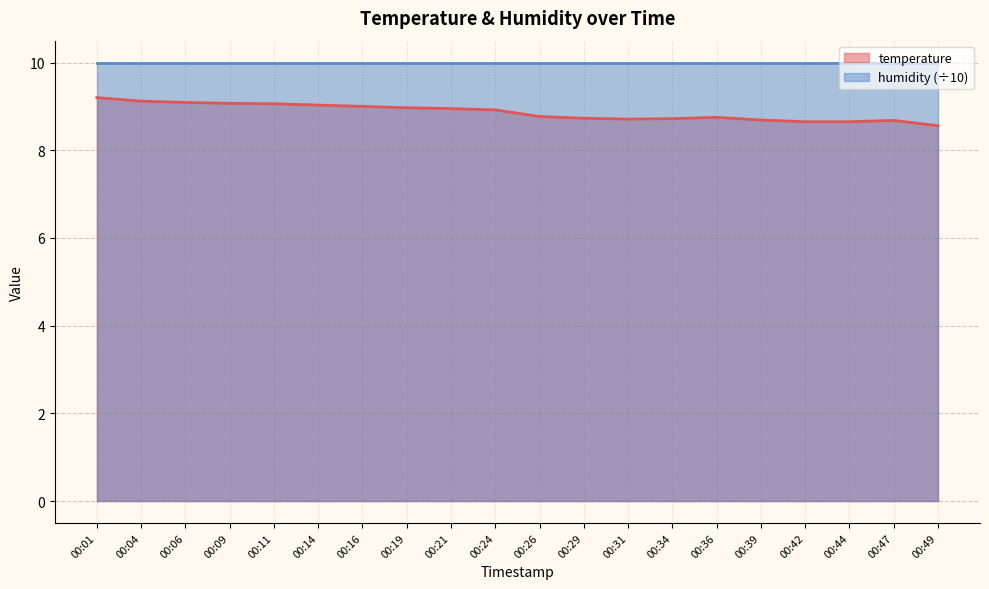

Does the chart have visible grid lines?

Yes